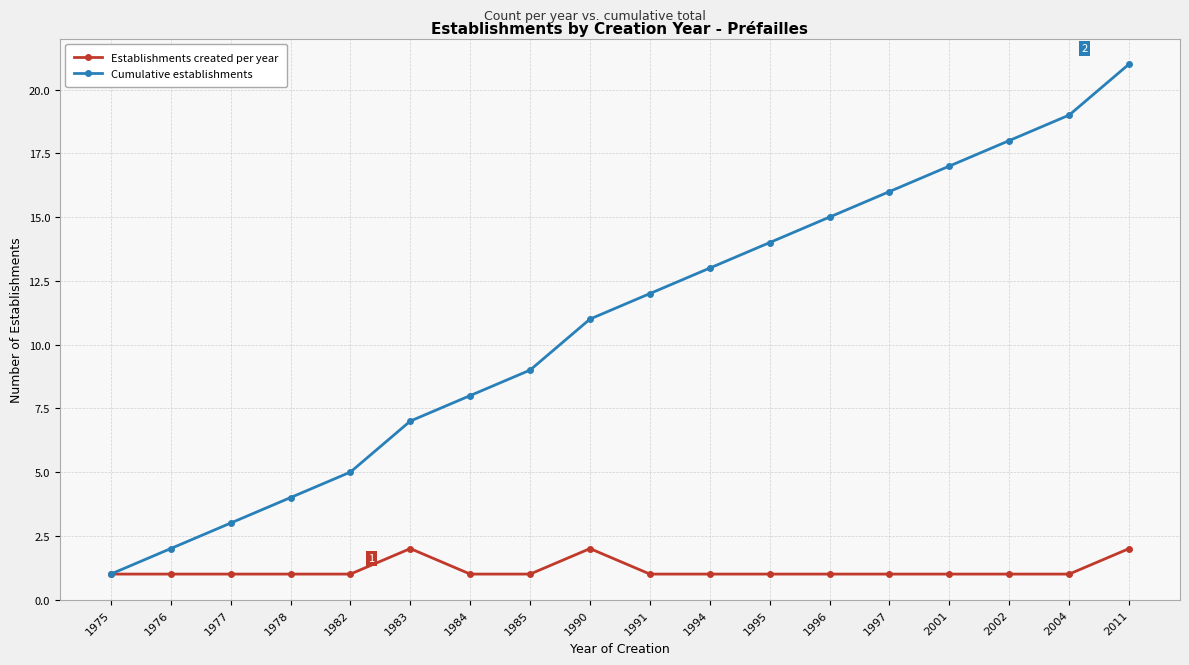

Reading left to right, transcribe all the data shown in this chart.

Establishments created per year: 1975=1	1976=1	1977=1	1978=1	1982=1	1983=2	1984=1	1985=1	1990=2	1991=1	1994=1	1995=1	1996=1	1997=1	2001=1	2002=1	2004=1	2011=2
Cumulative establishments: 1975=1	1976=2	1977=3	1978=4	1982=5	1983=7	1984=8	1985=9	1990=11	1991=12	1994=13	1995=14	1996=15	1997=16	2001=17	2002=18	2004=19	2011=21